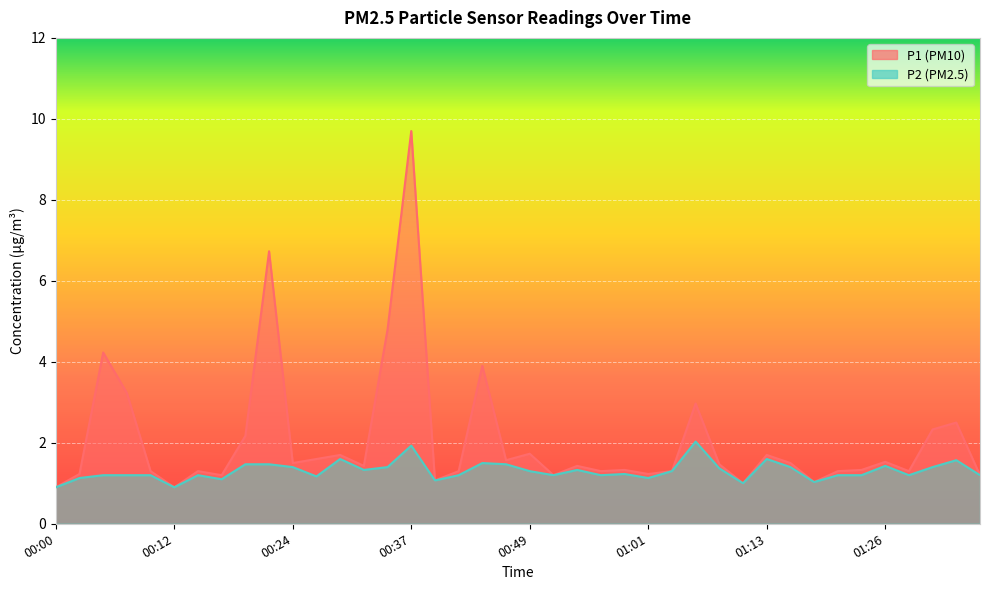

True or false: P2 has a value of 1.3 at 00:49.

True